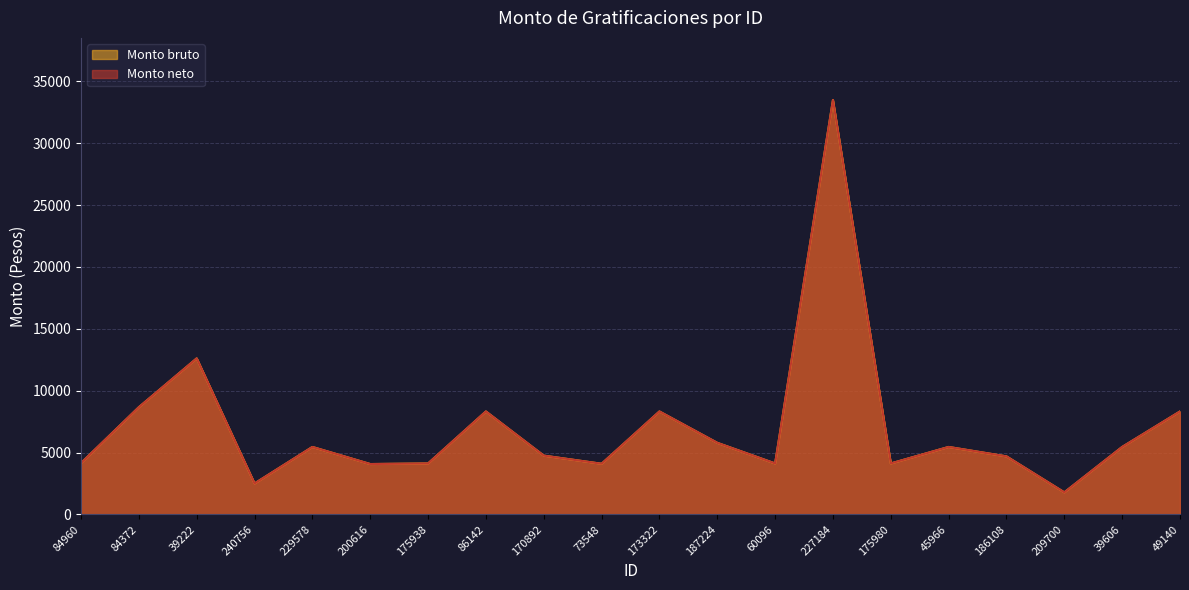

The Monto neto series shows 7182.5 at 175980. True or false?

False